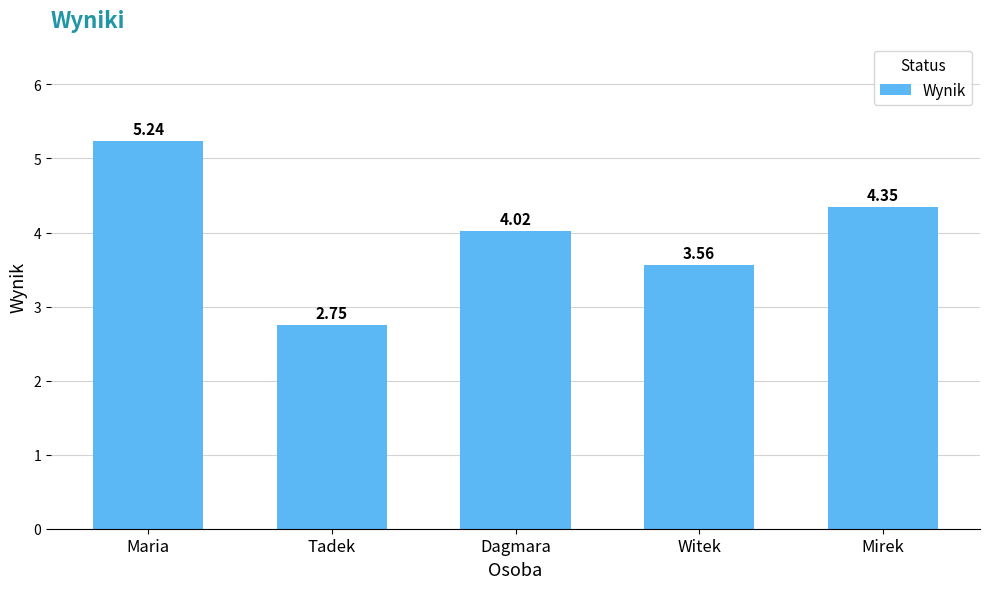

What is the difference between the maximum and second lowest values?

1.7